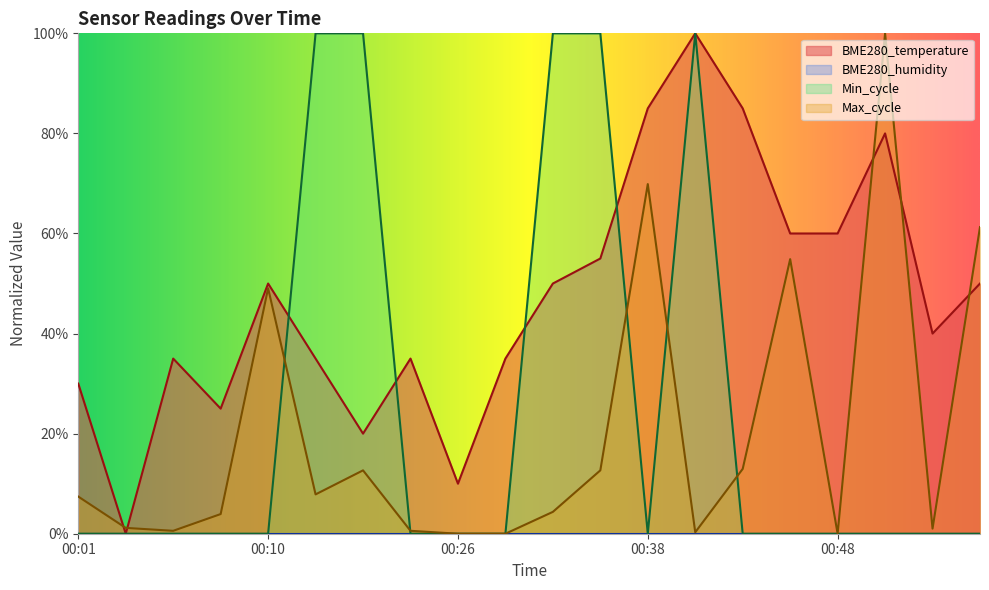

What is the sum of all BME280_temperature values?

9.4